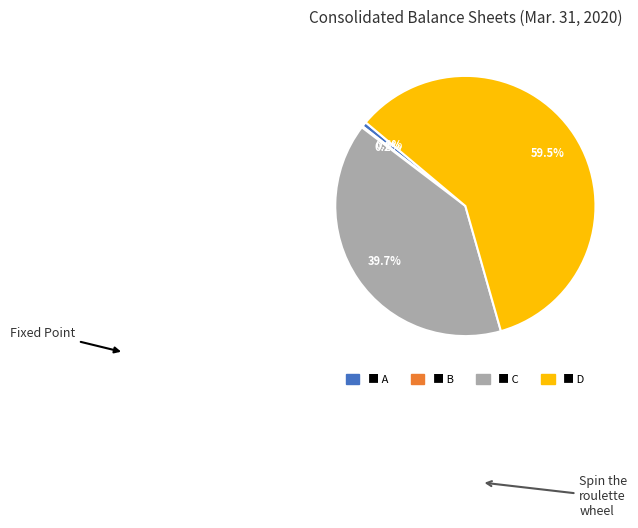

Is there any slice that represents more than half of the pie?

Yes